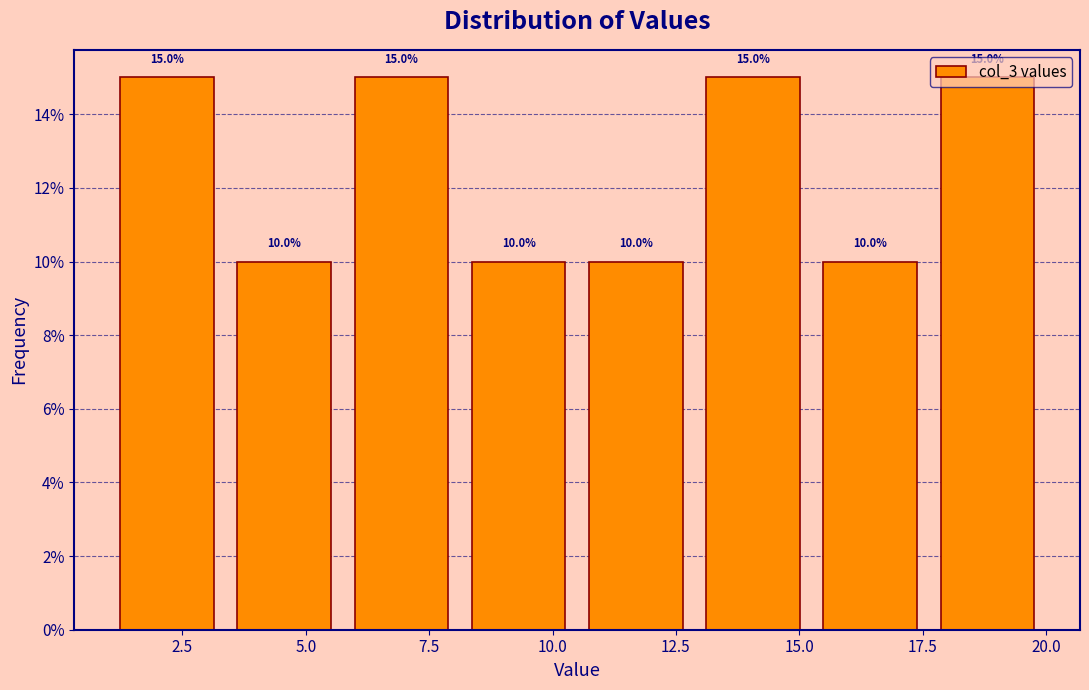

Reading left to right, transcribe this chart: for each bar, give the range it covers on the x-axis and its height. The bar edges are not printed on the chart, so give them approximately, as read against the axis.

1.0 to 3.5: 15.0
3.5 to 6.0: 10.0
6.0 to 8.0: 15.0
8.0 to 10.5: 10.0
10.5 to 13.0: 10.0
13.0 to 15.5: 15.0
15.5 to 17.5: 10.0
17.5 to 20.0: 15.0